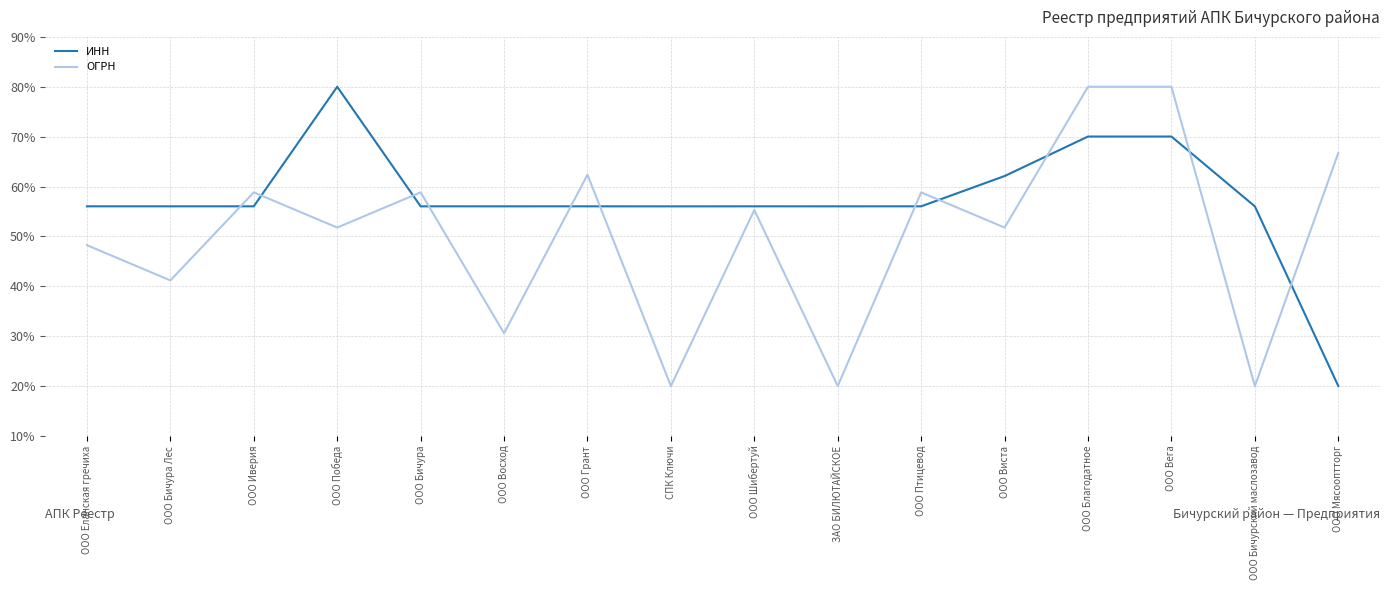

Between ООО Победа and ООО Бичурский маслозавод, which series saw the biggest shift?

ОГРН